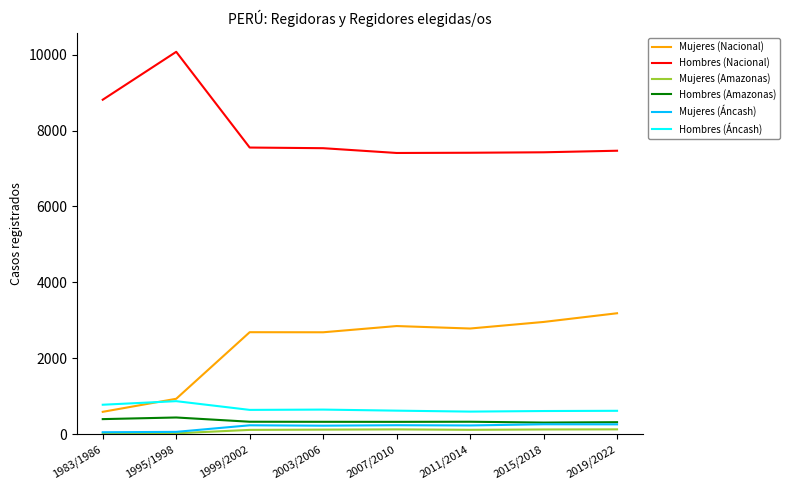

True or false: Mujeres (Nacional) has a value of 3186 at 2019/2022.

True